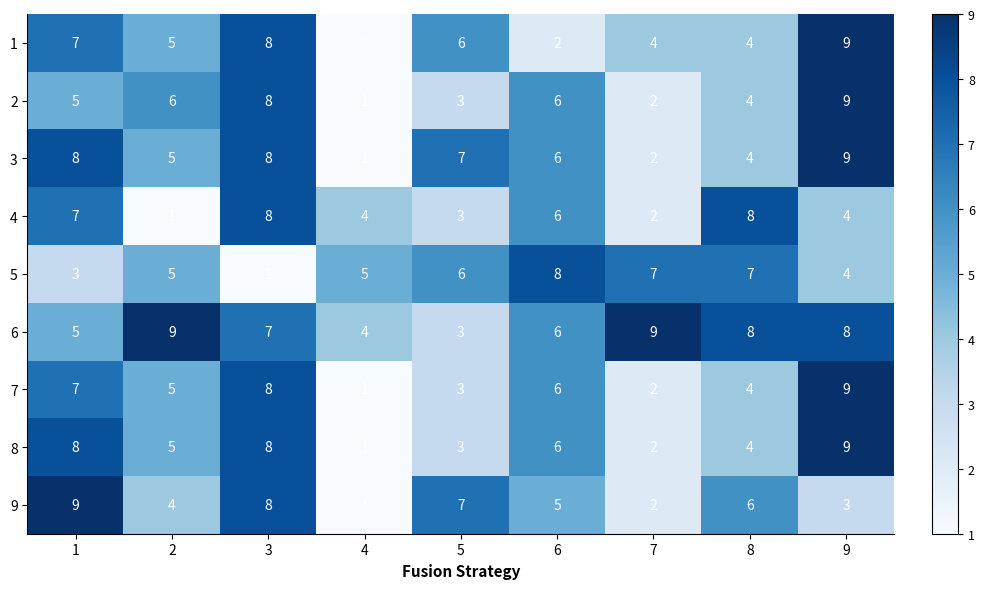

At how many categories does at least one series exceed 1?

9